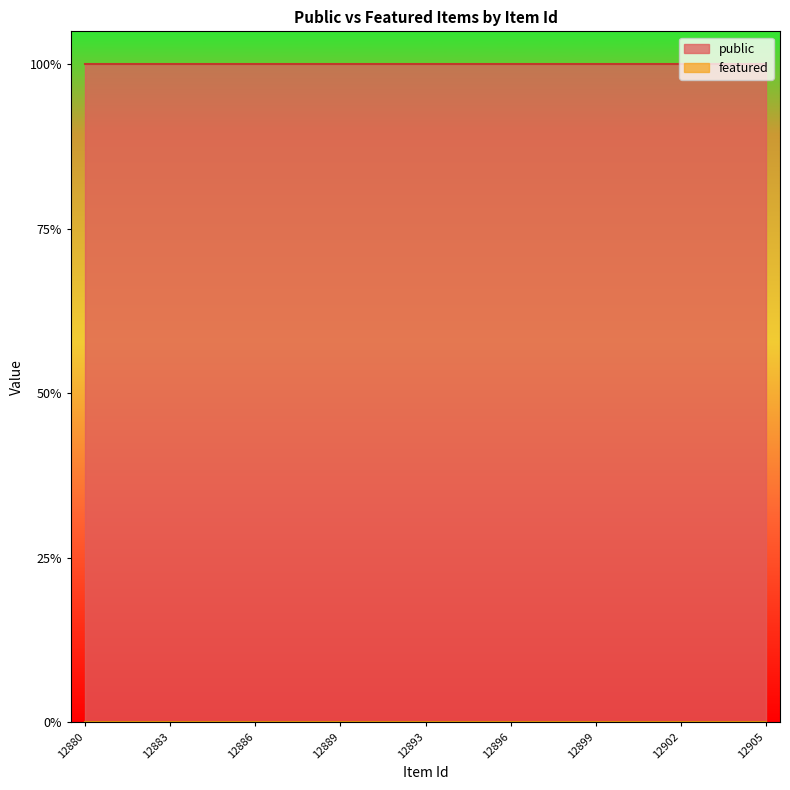

How many categories are shown in the chart?

25